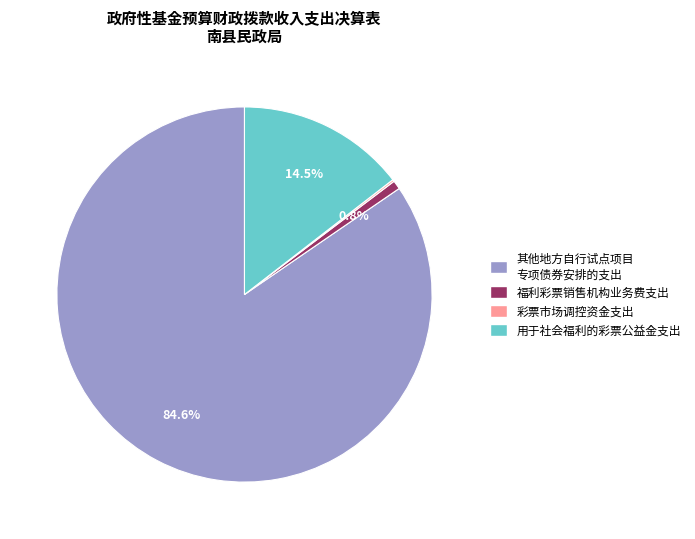

To the nearest percent, what is the average slice percentage?

25%